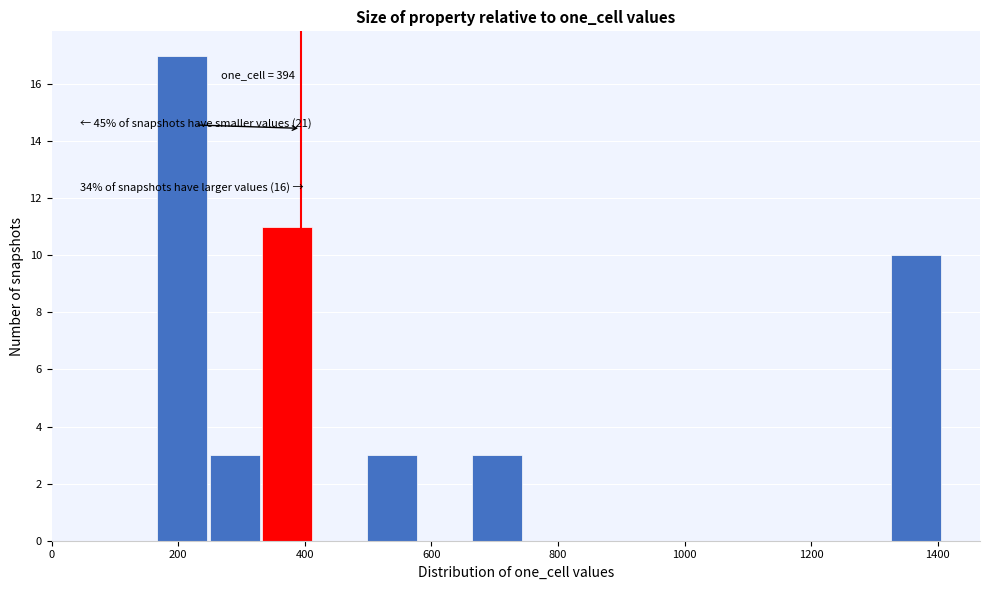

Over which range of the x-axis is the bar tallest?

160 to 240